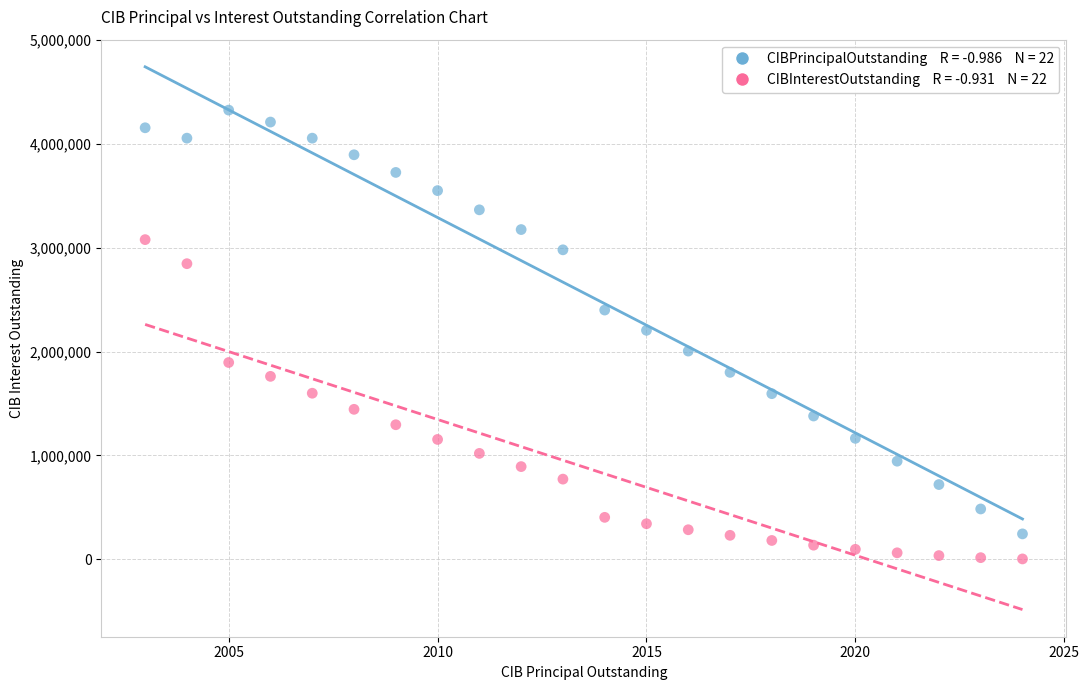

Across all data points, what is the range of X values (max minus min)?

21.0